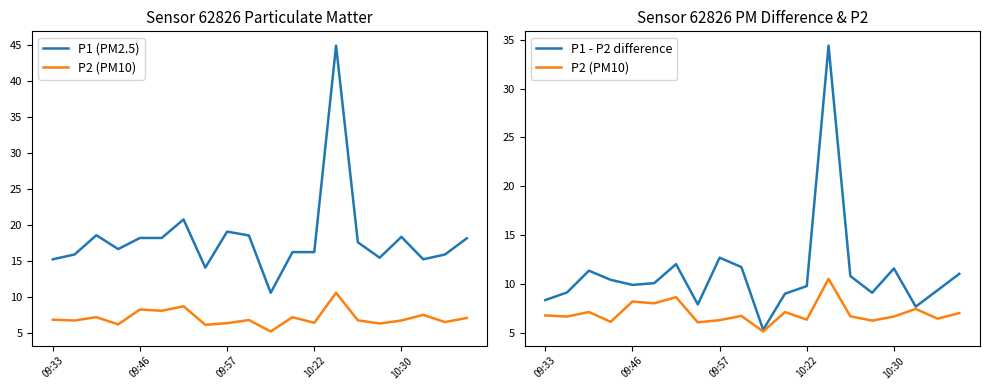

Is it true that P1 - P2 difference equals 9.2 at 15?

True